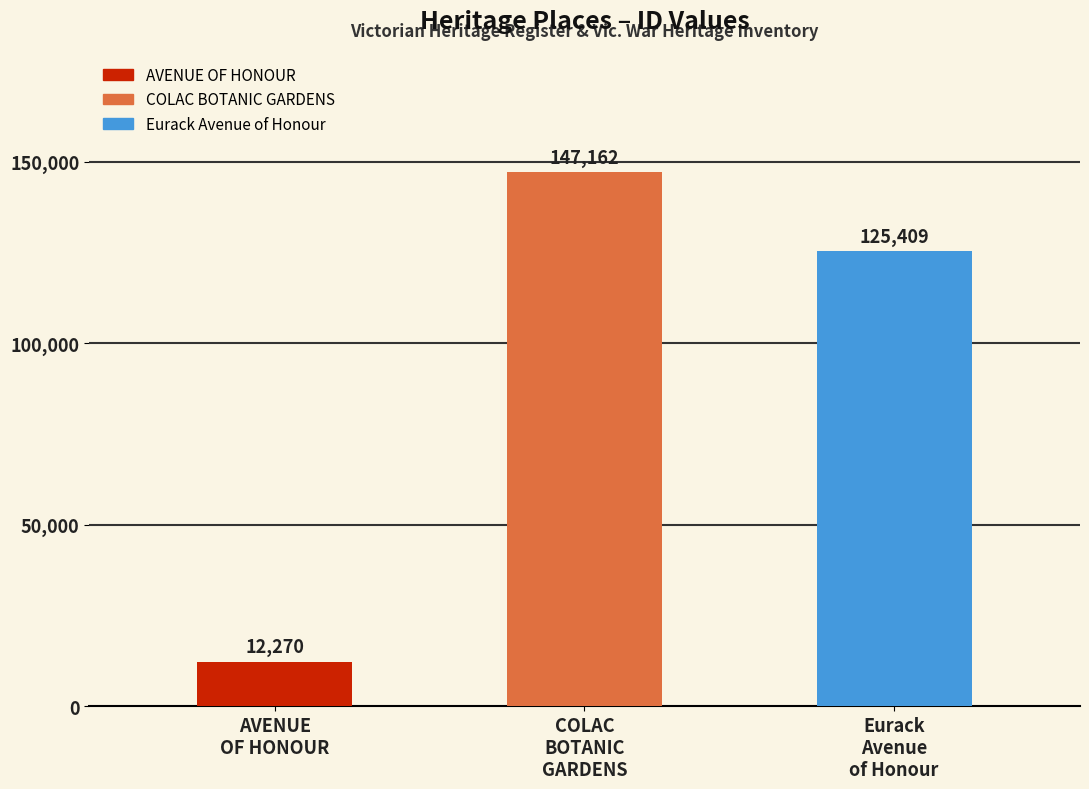

Rank the categories by value from lowest to highest.

AVENUE
OF HONOUR, Eurack
Avenue
of Honour, COLAC
BOTANIC
GARDENS